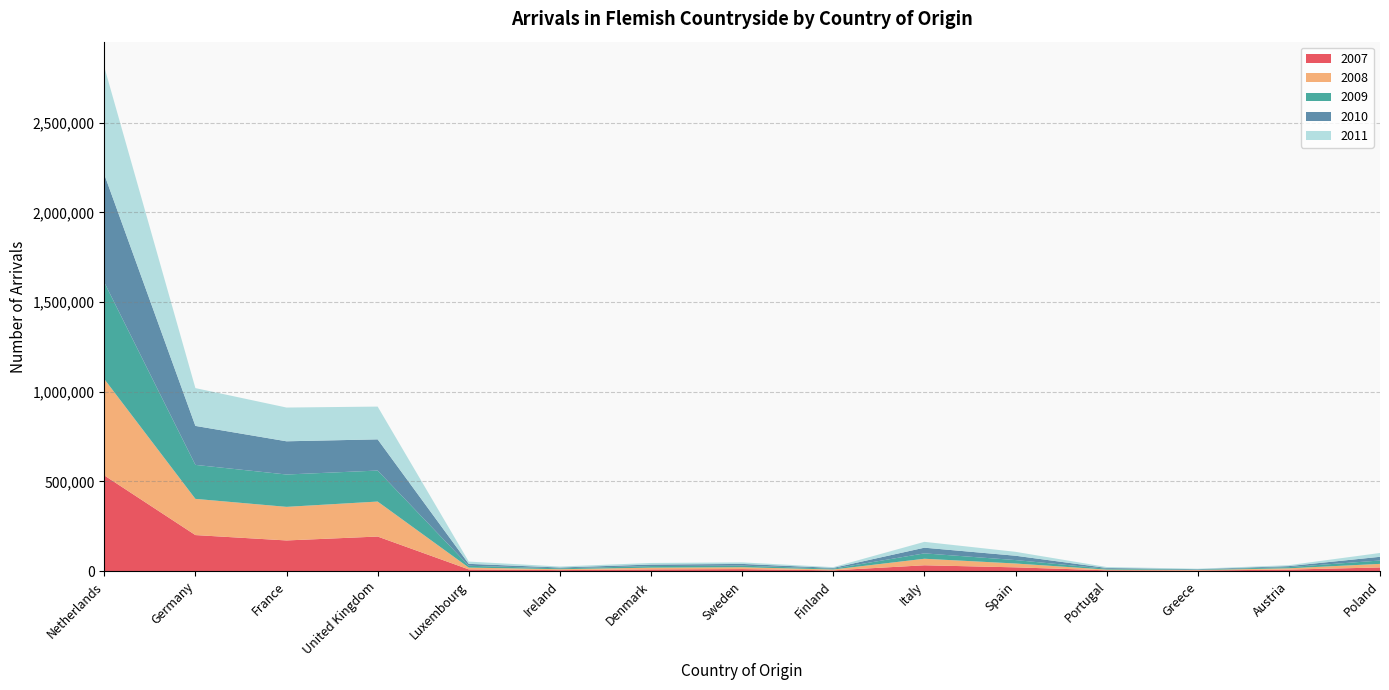

Reading left to right, what are all the values shown in this chart?

2007: Netherlands=533528	Germany=200792	France=170801	United Kingdom=192577	Luxembourg=9444	Ireland=5472	Denmark=9389	Sweden=10964	Finland=4196	Italy=32386	Spain=20849	Portugal=4356	Greece=3221	Austria=8367	Poland=20263
2008: Netherlands=537100	Germany=201809	France=187263	United Kingdom=195074	Luxembourg=10049	Ireland=4987	Denmark=9706	Sweden=10476	Finland=4699	Italy=36399	Spain=21486	Portugal=4033	Greece=2632	Austria=7171	Poland=19948
2009: Netherlands=538973	Germany=189463	France=180367	United Kingdom=172811	Luxembourg=10227	Ireland=4843	Denmark=8832	Sweden=8983	Finland=4496	Italy=30010	Spain=19115	Portugal=4780	Greece=2609	Austria=6543	Poland=18770
2010: Netherlands=602440	Germany=217312	France=185146	United Kingdom=173883	Luxembourg=10621	Ireland=4659	Denmark=8506	Sweden=9551	Finland=4444	Italy=31653	Spain=24161	Portugal=4416	Greece=2239	Austria=5672	Poland=20654
2011: Netherlands=598783	Germany=210730	France=188111	United Kingdom=182718	Luxembourg=12600	Ireland=5542	Denmark=8830	Sweden=8592	Finland=4168	Italy=32599	Spain=21830	Portugal=5203	Greece=2492	Austria=5265	Poland=21364